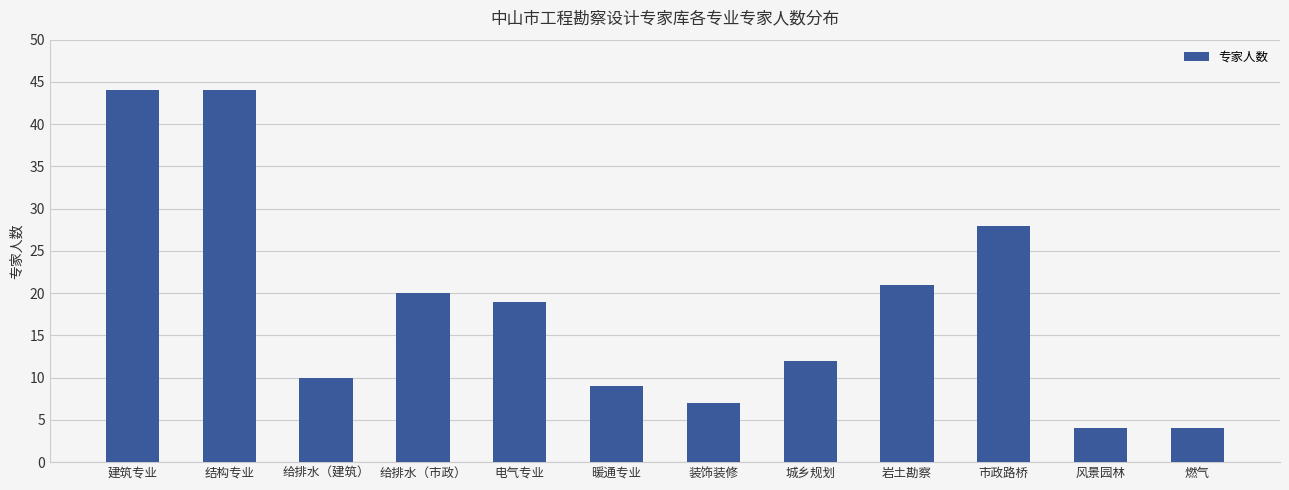

Which has a higher value, 给排水（建筑） or 建筑专业?

建筑专业